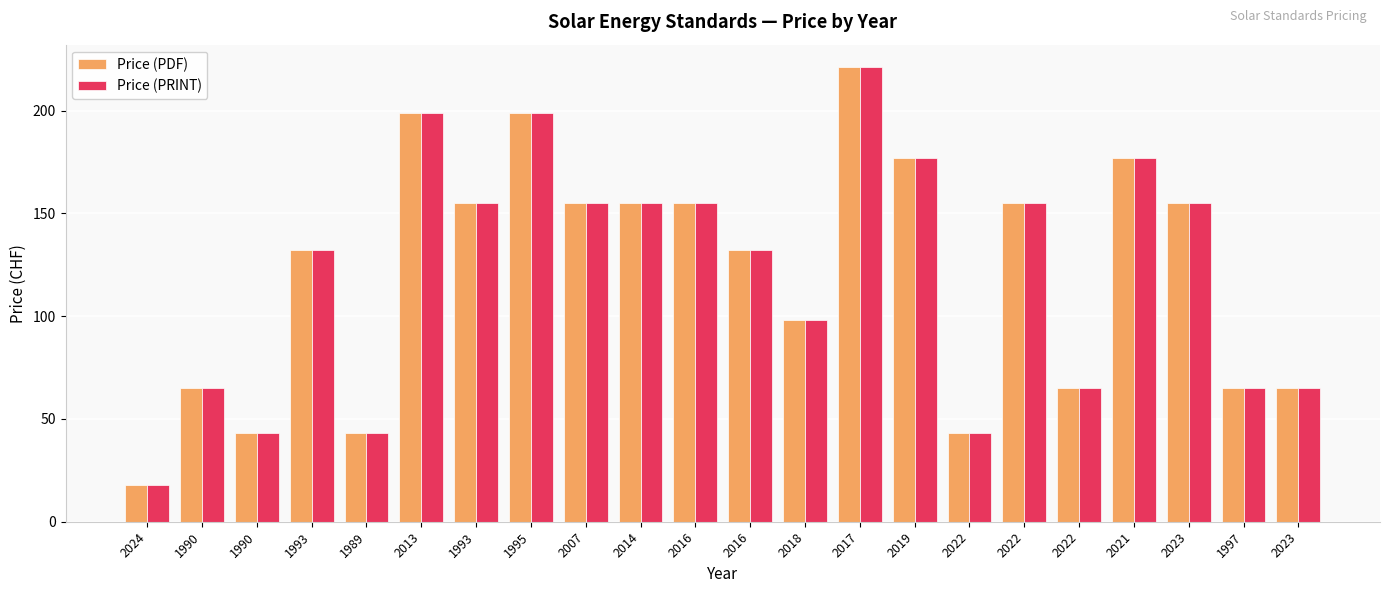

What is the difference between the second highest and second lowest values in the Price (PRINT) series?

156